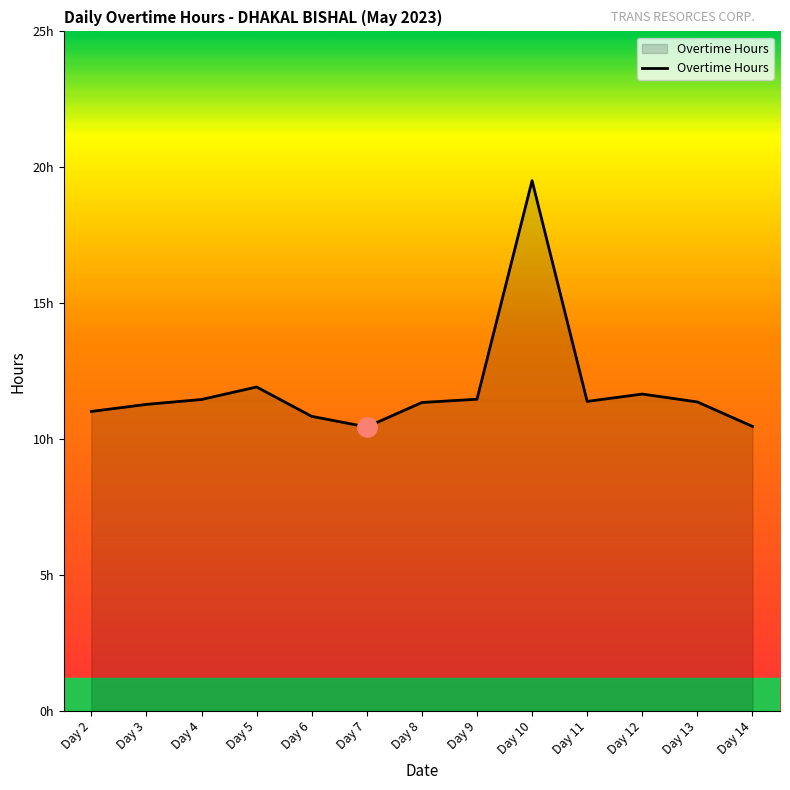

What is the maximum value shown in the chart?

19.5